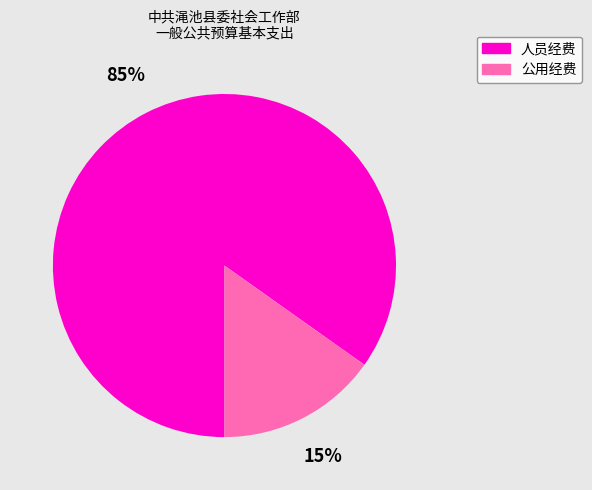

Combined, do 人员经费 and 公用经费 account for over 50%?

Yes